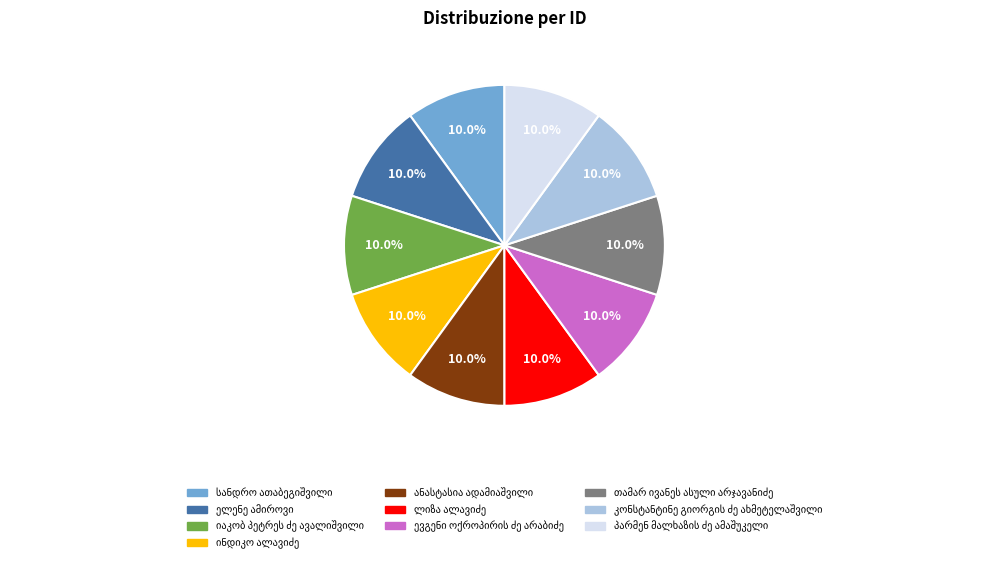

Is there a majority slice in this chart?

No